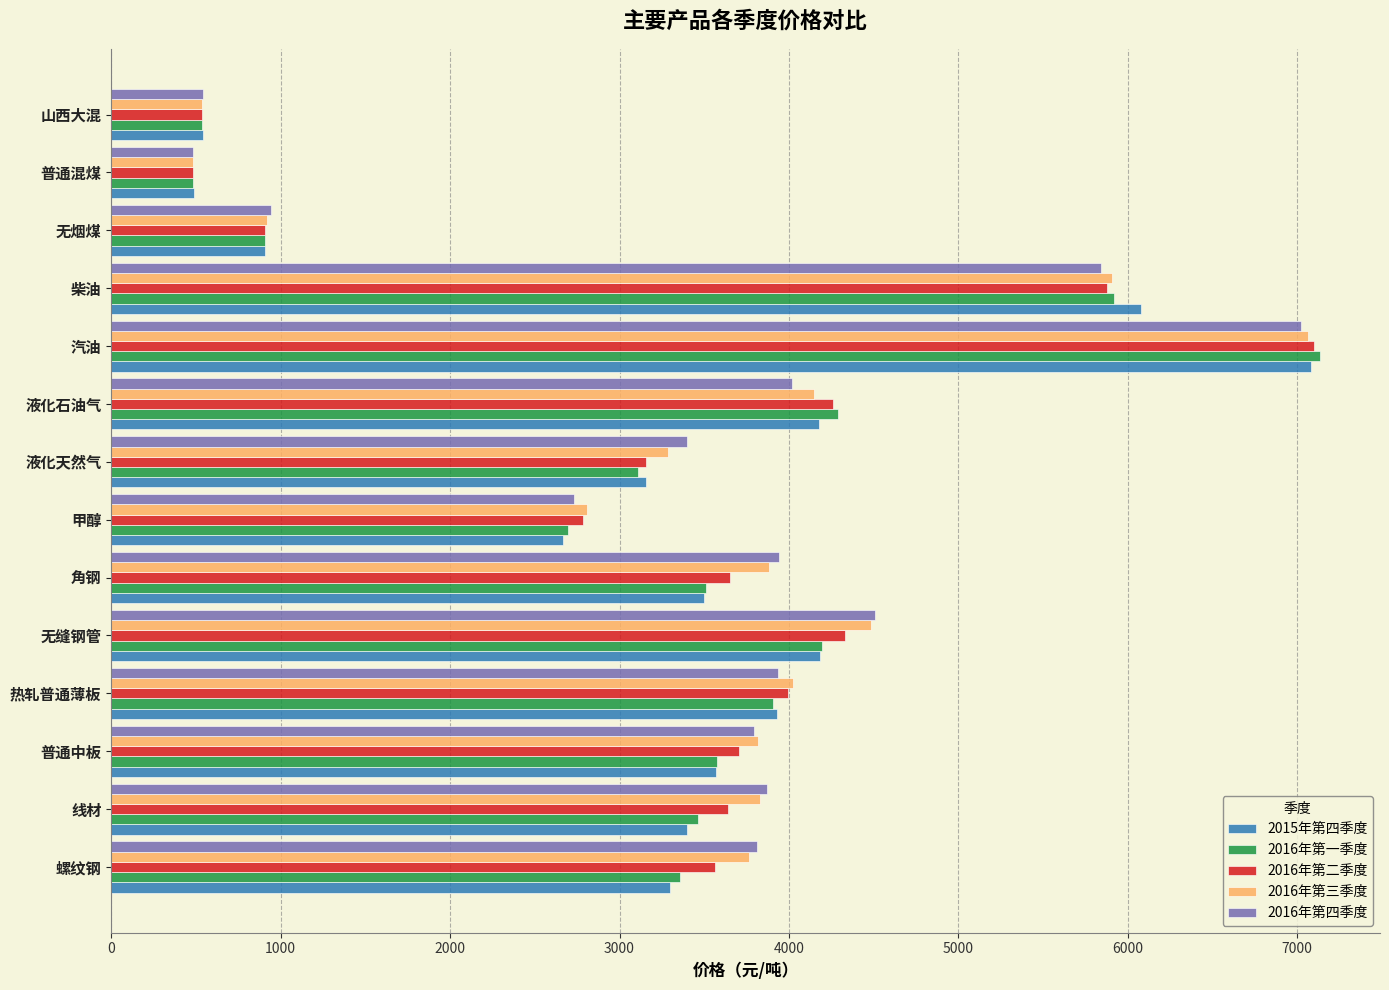

What is the maximum value for 2015年第四季度?

7082.7